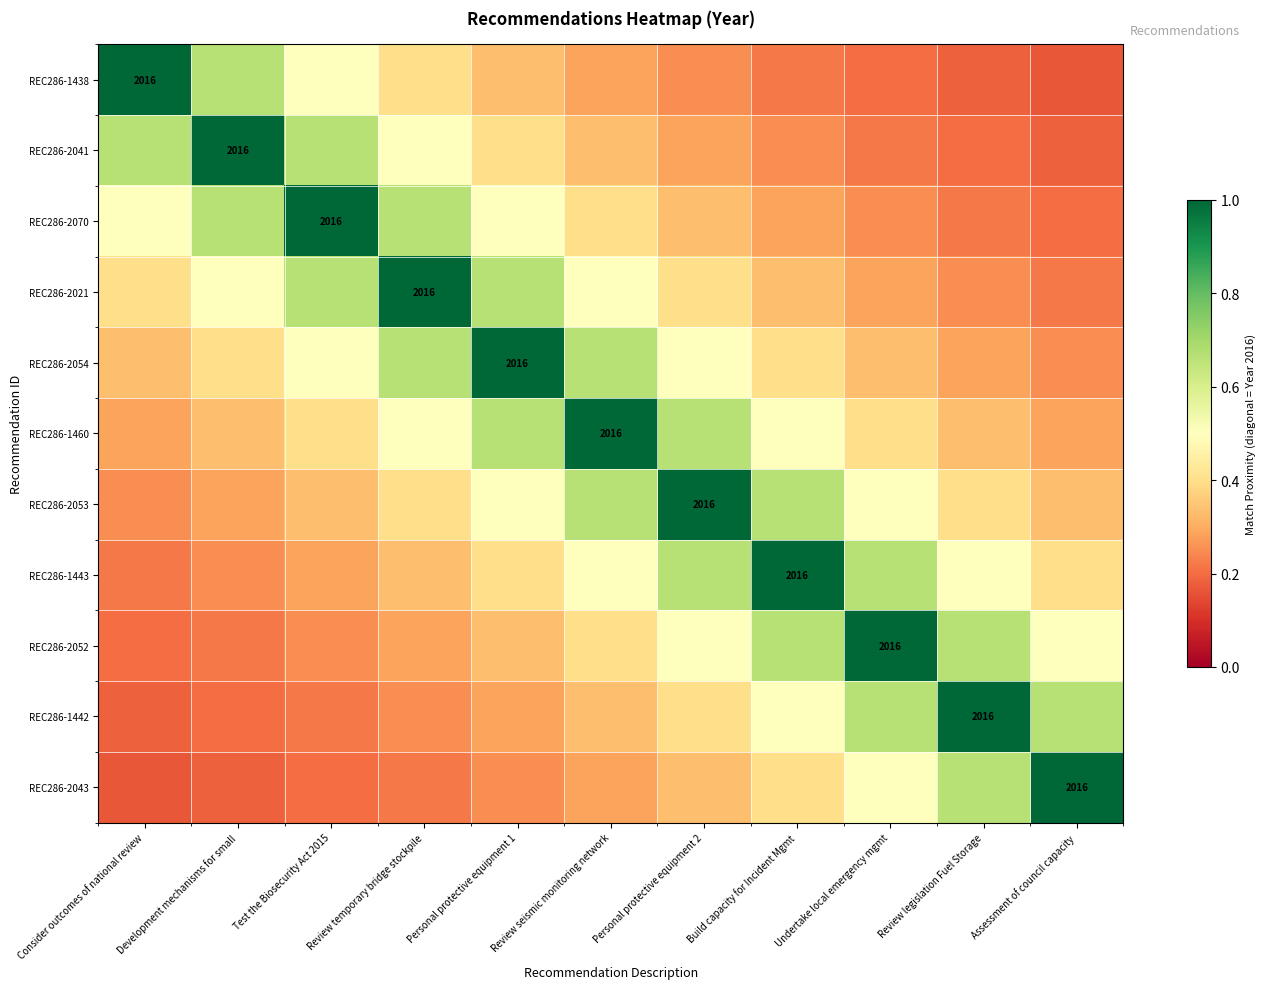

How many REC286-2070 values are between 0 and 1?

11